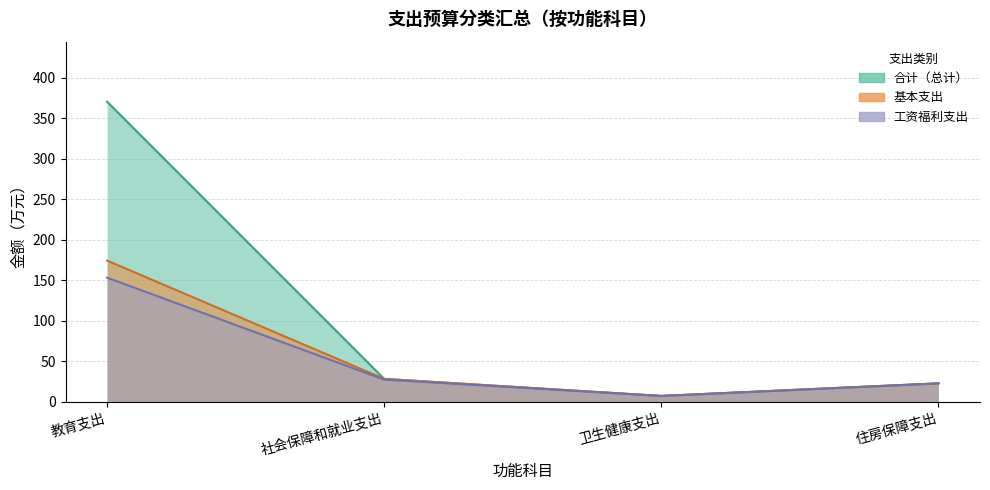

Which category has the lowest value across all series?

卫生健康支出